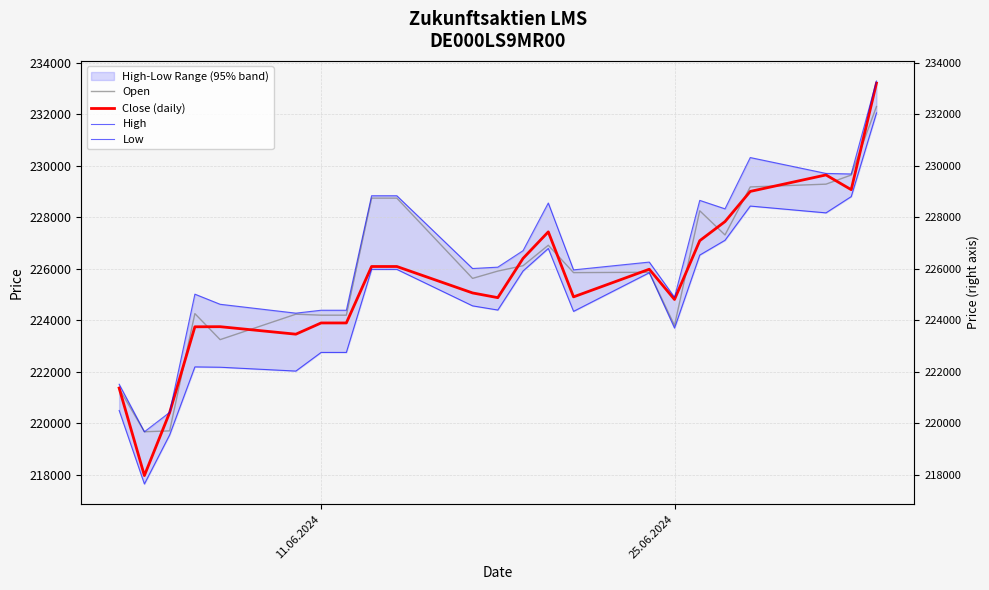

Is this an area chart (filled region under the line)?

No